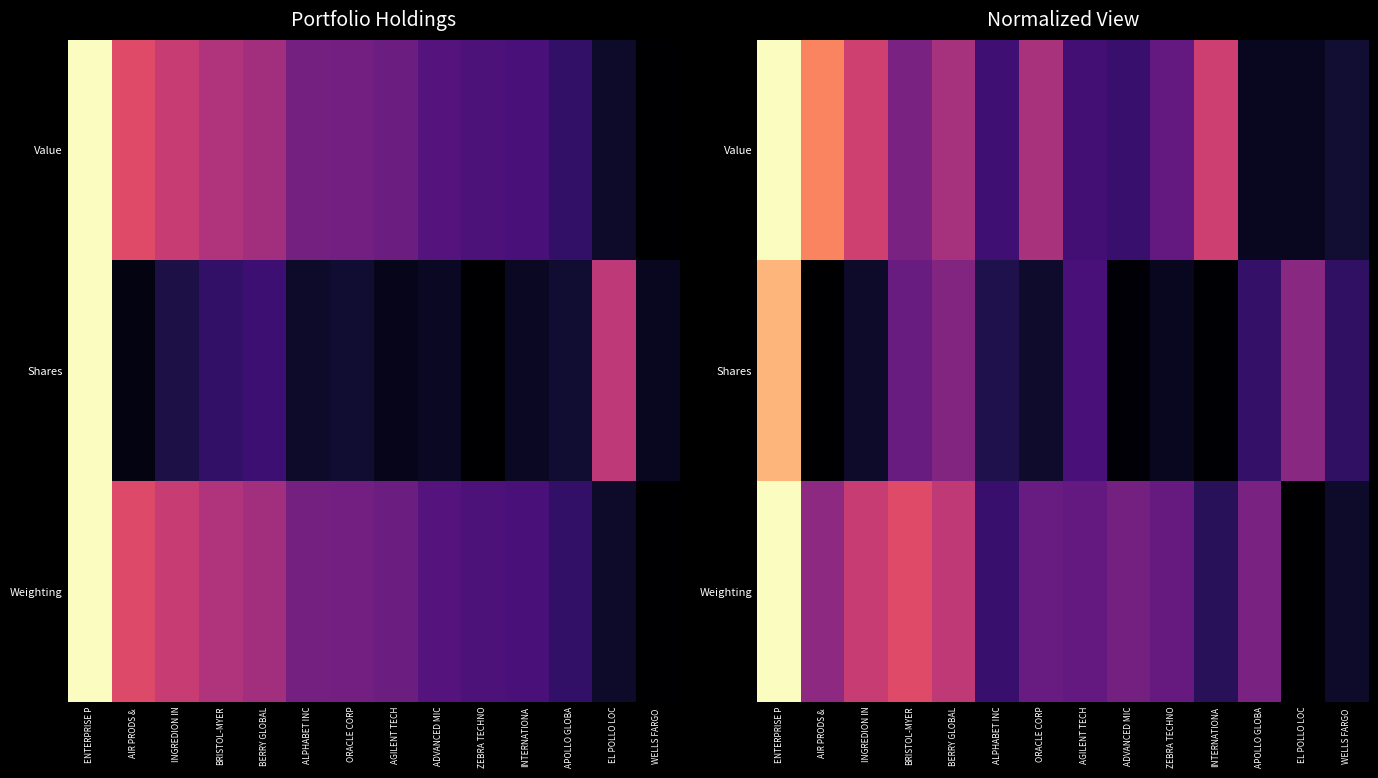

What is the maximum value for Weighting?

1.0